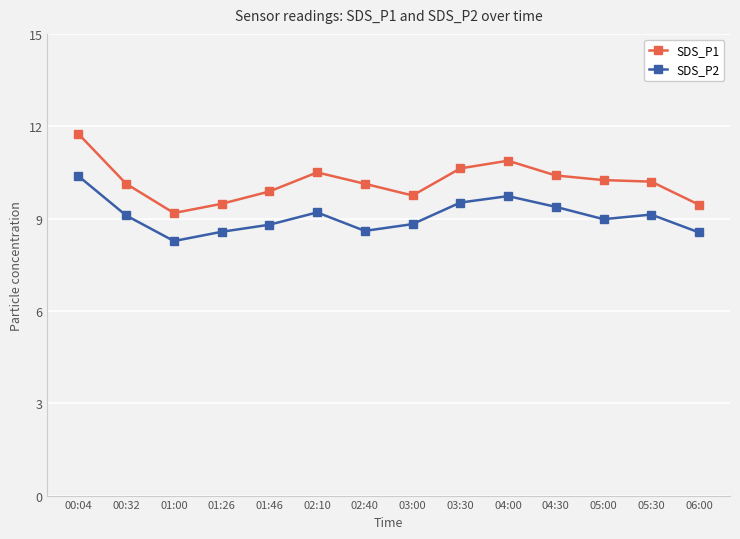

True or false: SDS_P1 has a value of 10.5 at 02:10.

True